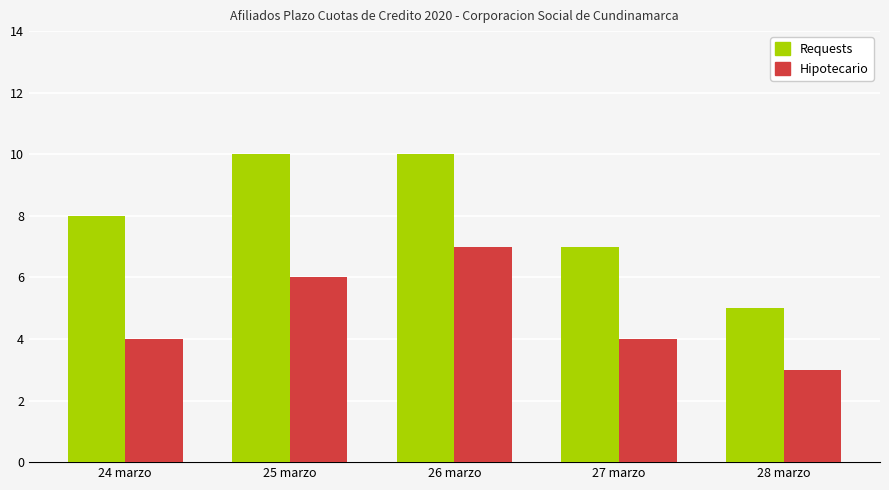

Reading left to right, what are all the values shown in this chart?

Requests: 8	10	10	7	5
Hipotecario: 4	6	7	4	3